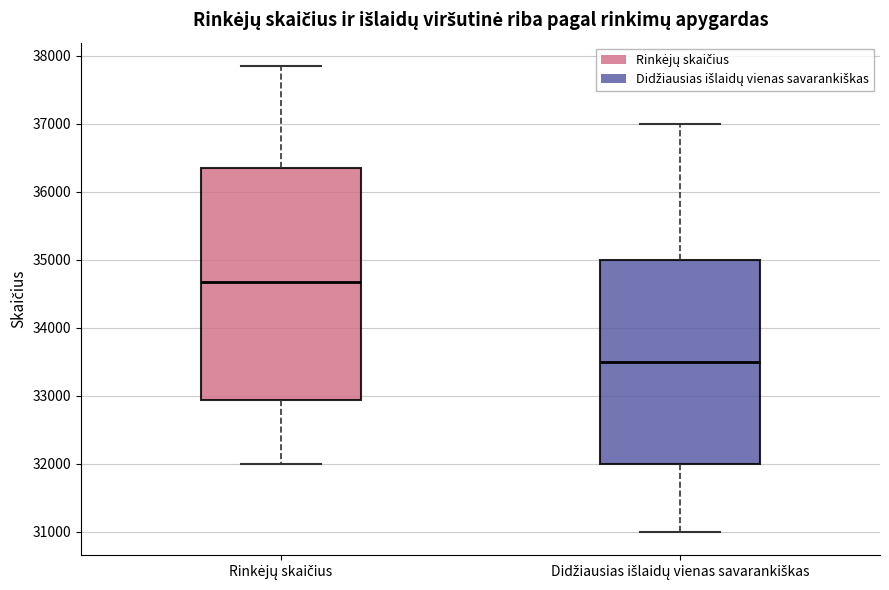

Reading left to right, read every box against the y-axis: the position of its median line, the range the box covers, and the ends of its whiskers. The values are not printed on the chart, so give them approximately, as read against the axis.

Rinkėjų skaičius: median 34700, box 32900 to 36400, whiskers 32000 to 37900
Didžiausias išlaidų vienas savarankiškas: median 33500, box 32000 to 35000, whiskers 31000 to 37000